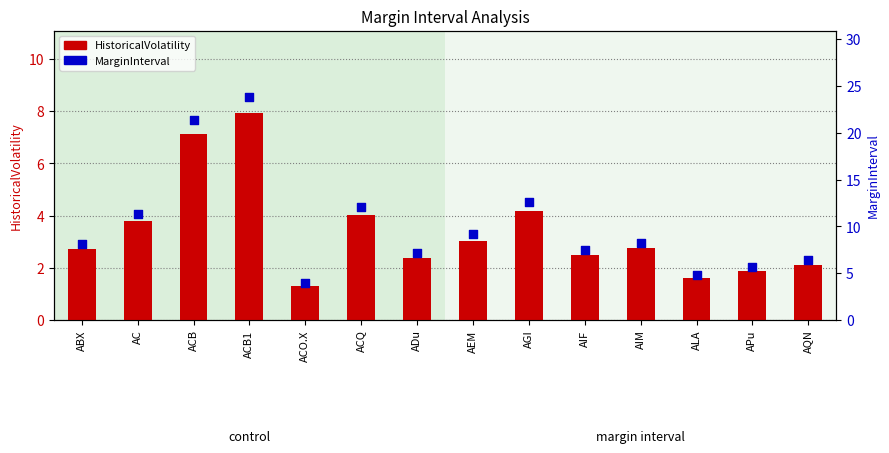

Which series has the largest total across all categories?

MarginInterval